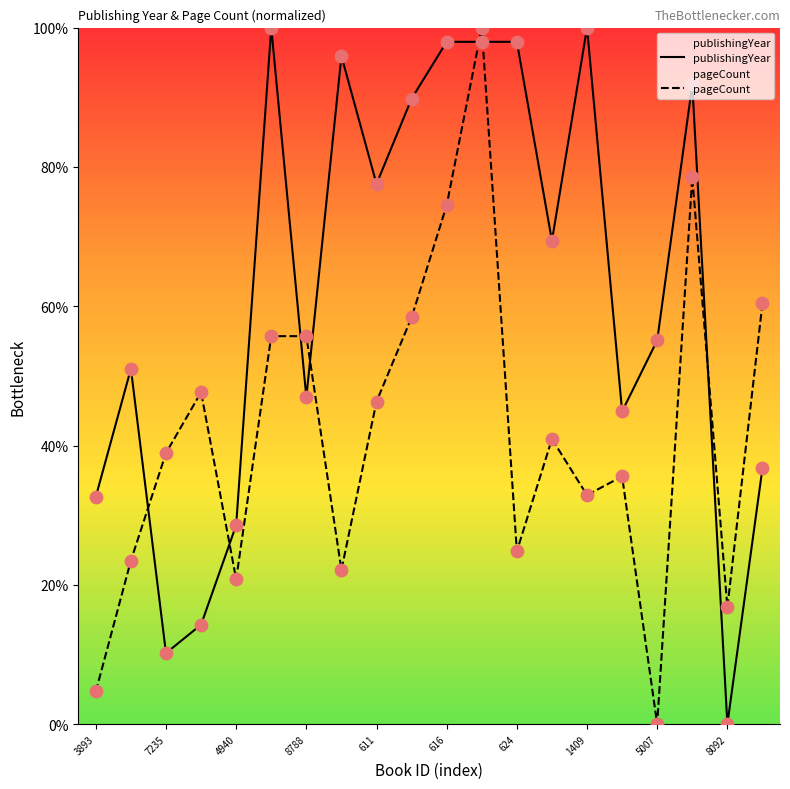

What are all the series names shown in the legend?

publishingYear, pageCount